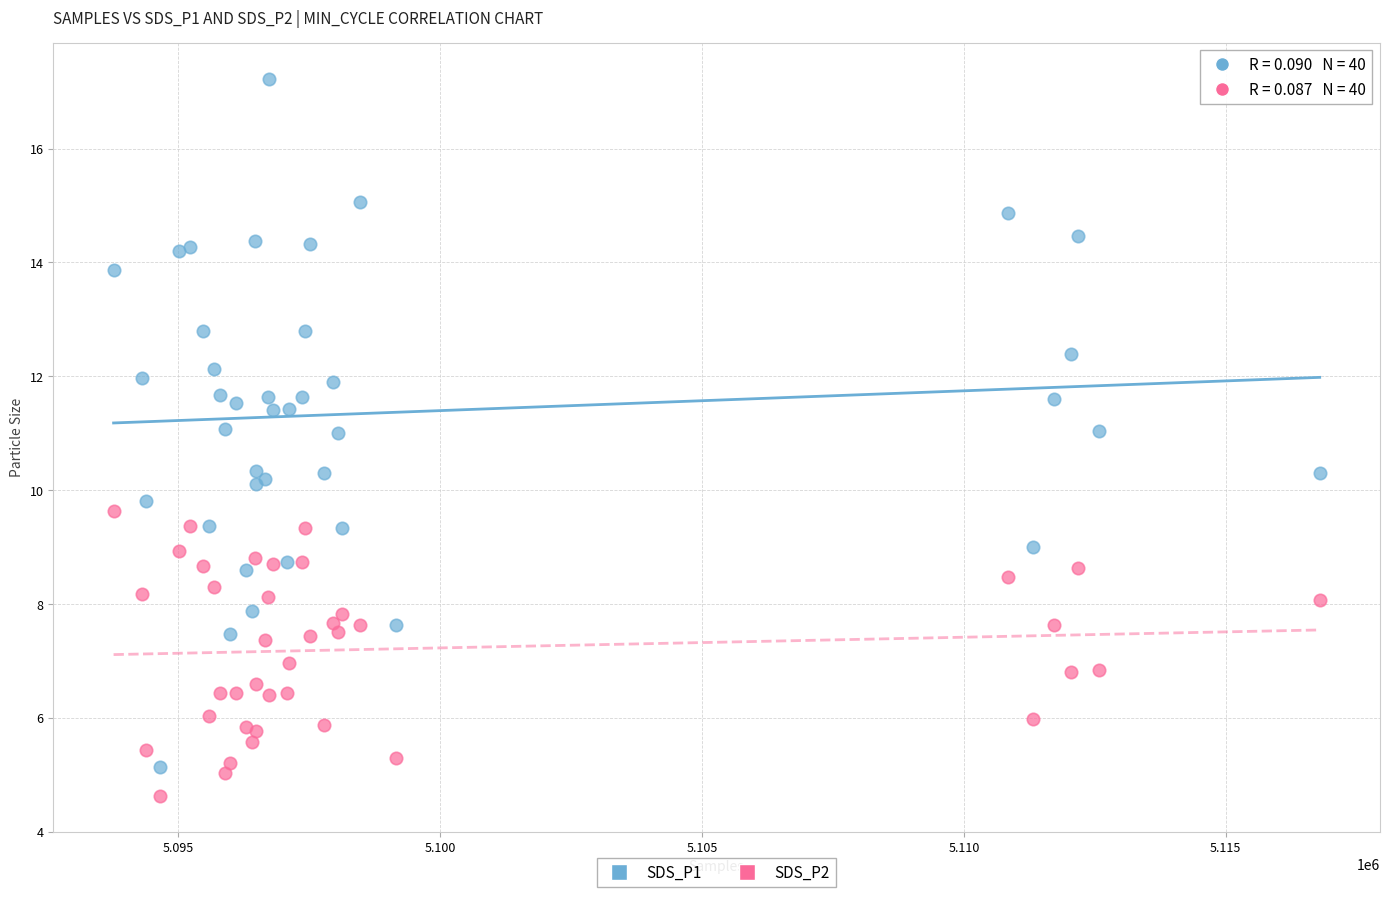

Which series contains the highest Y value?

SDS_P1